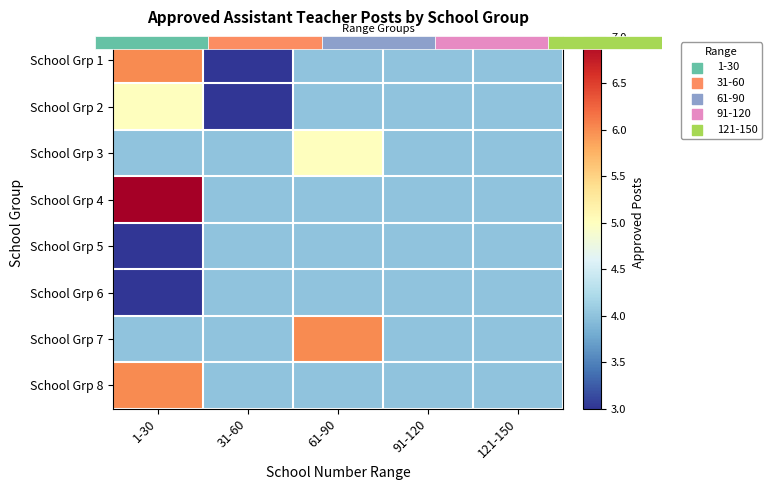

What is the difference between the maximum and minimum values in the School Grp 6 series?

1